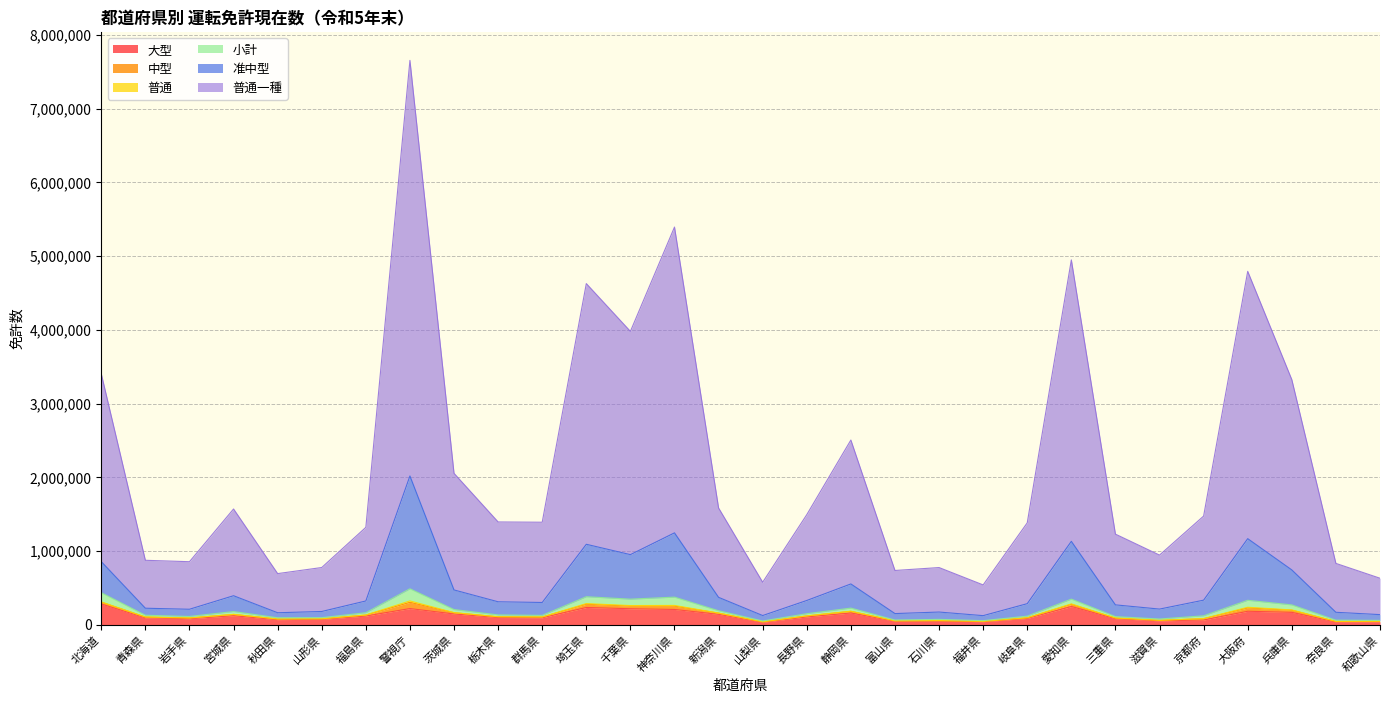

True or false: 准中型 and 大型 cross at least once.

False